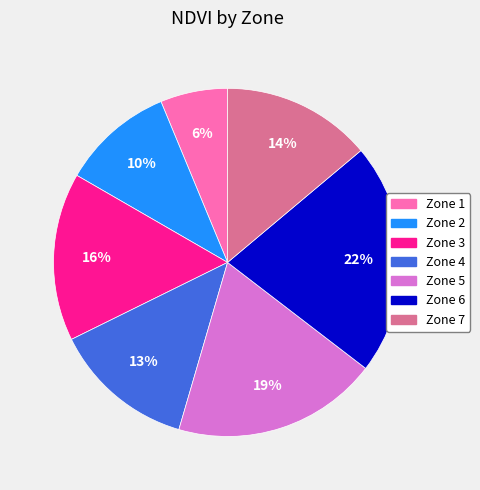

What percentage is the Zone 2 slice, to the nearest percent?

10%